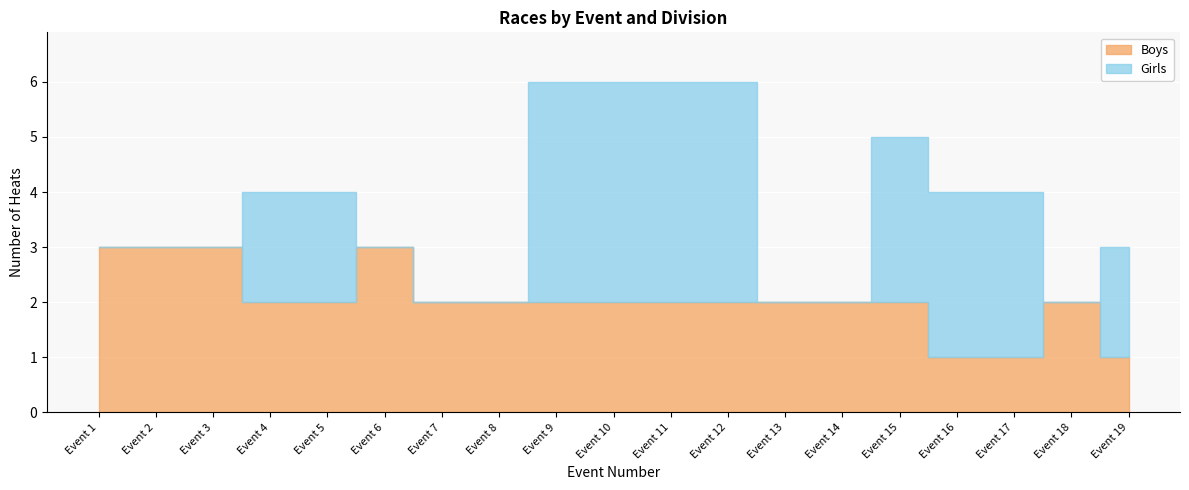

What are all the series names shown in the legend?

Boys, Girls